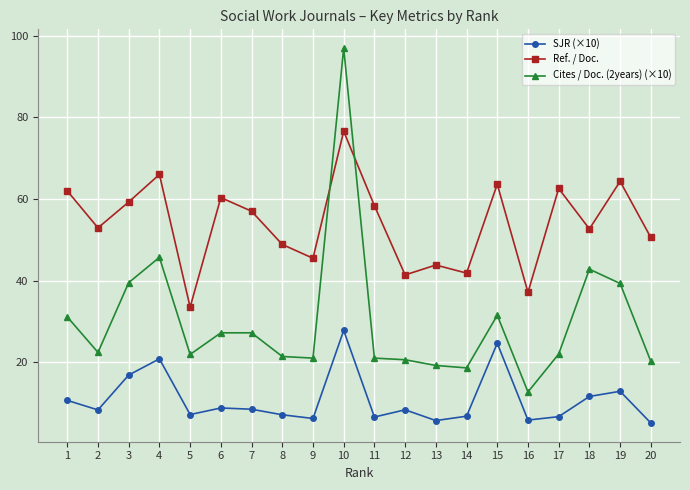

Where is SJR (×10) nearest to the value 16?

3